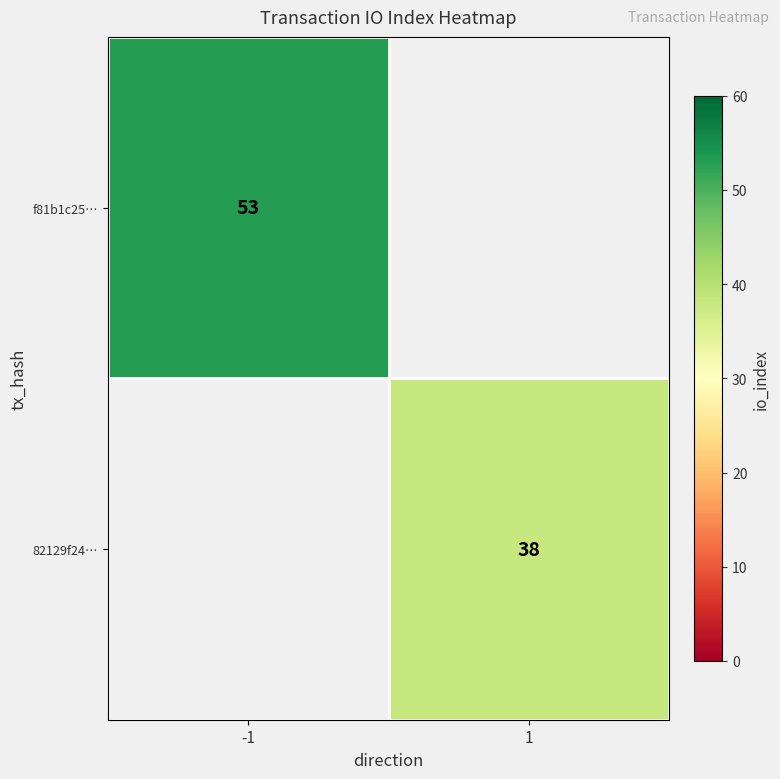

Is the value of f81b1c25… at -1 greater than the value of 82129f24… at 1?

Yes